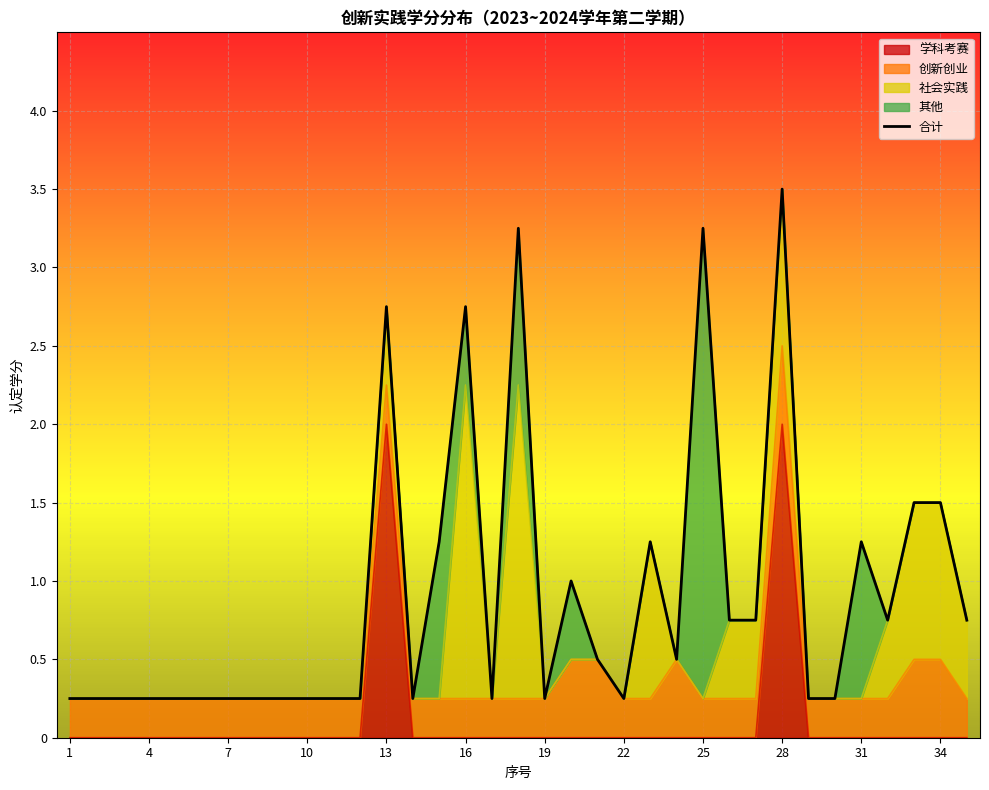

True or false: 学科考赛 has a value of 0 at 31.

True